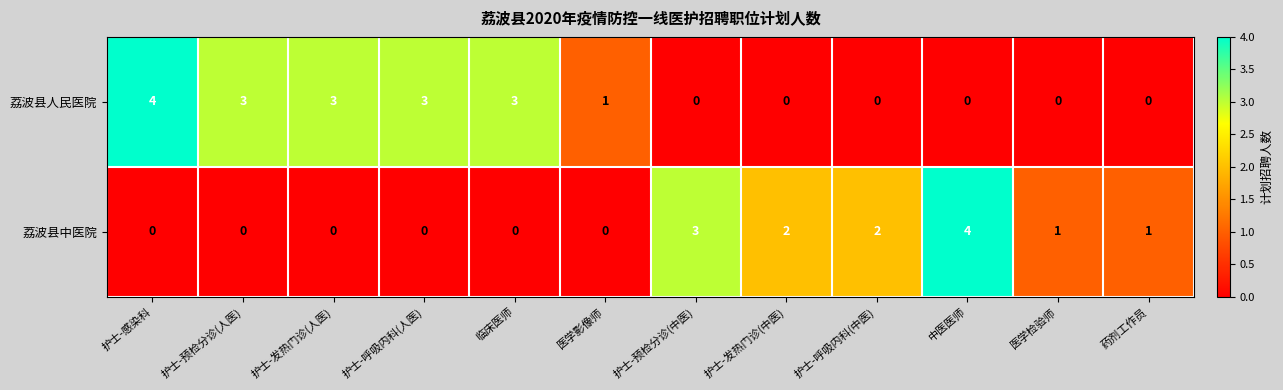

What is the maximum value shown in the chart?

4